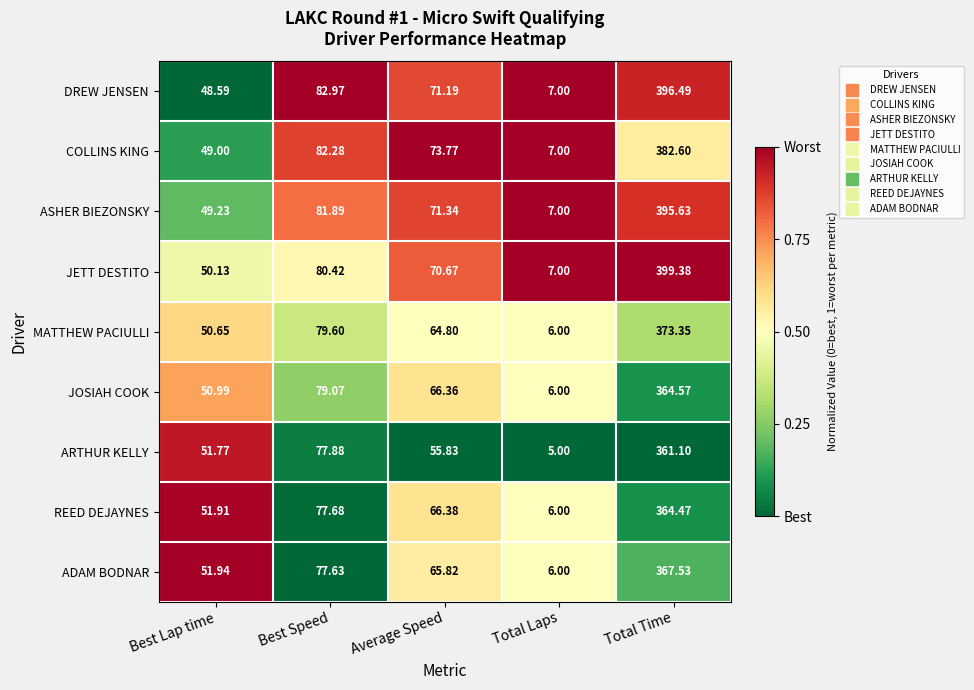

What is the greatest value displayed?

399.4